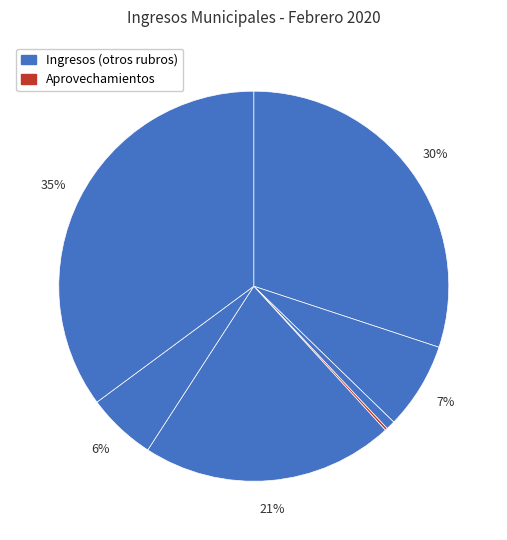

Count the number of slices in the pie.

7